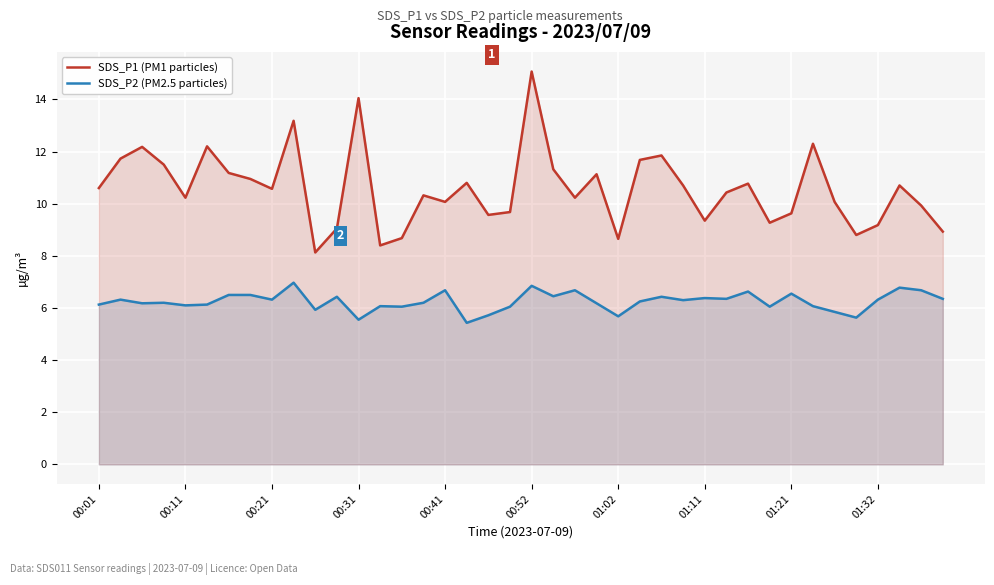

Rank the series at 13 from lowest to highest value.

SDS_P2 (PM2.5 particles), SDS_P1 (PM1 particles)